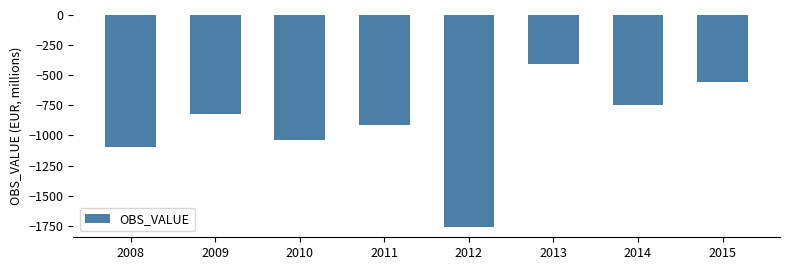

Rank the categories by value from highest to lowest.

2013, 2015, 2014, 2009, 2011, 2010, 2008, 2012